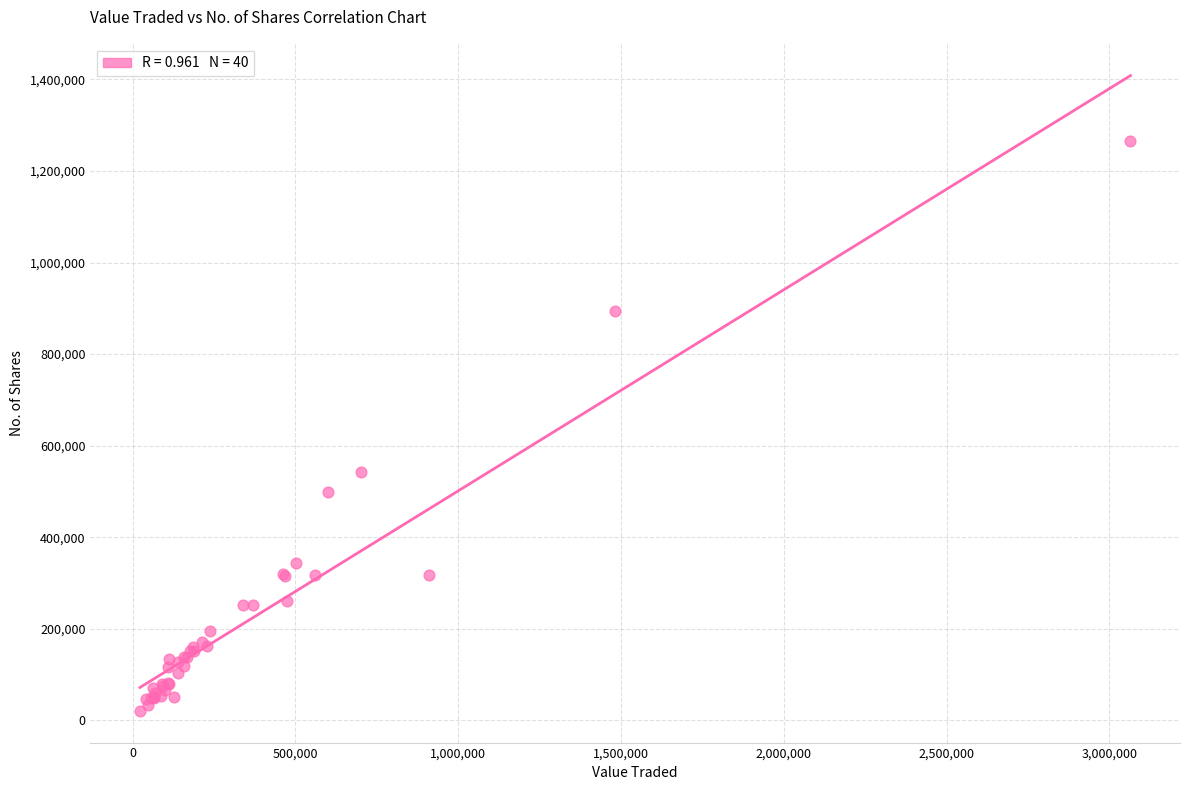

What Y value in the scatter plot is closest to 642854?

541766